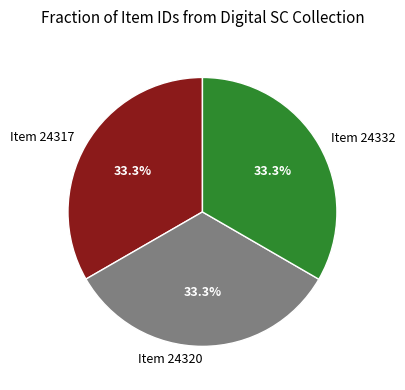

How much of the chart is everything except Item 24332?

66.7%